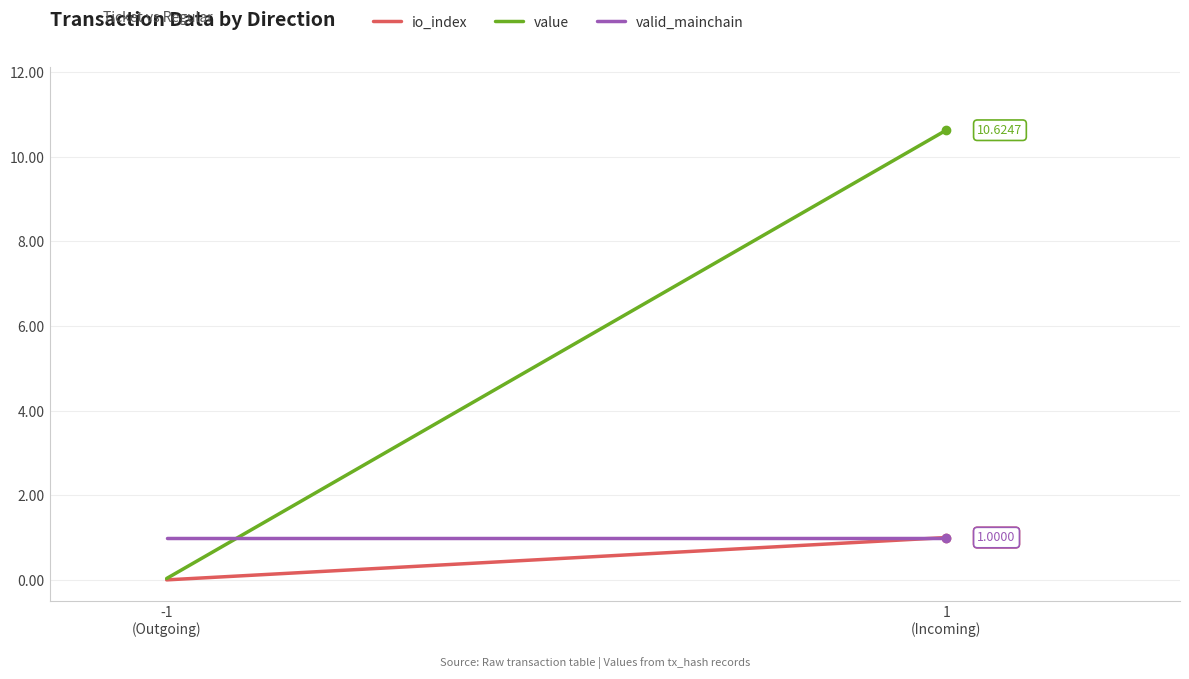

Between 1
(Incoming) and -1
(Outgoing), which is larger?

1
(Incoming)